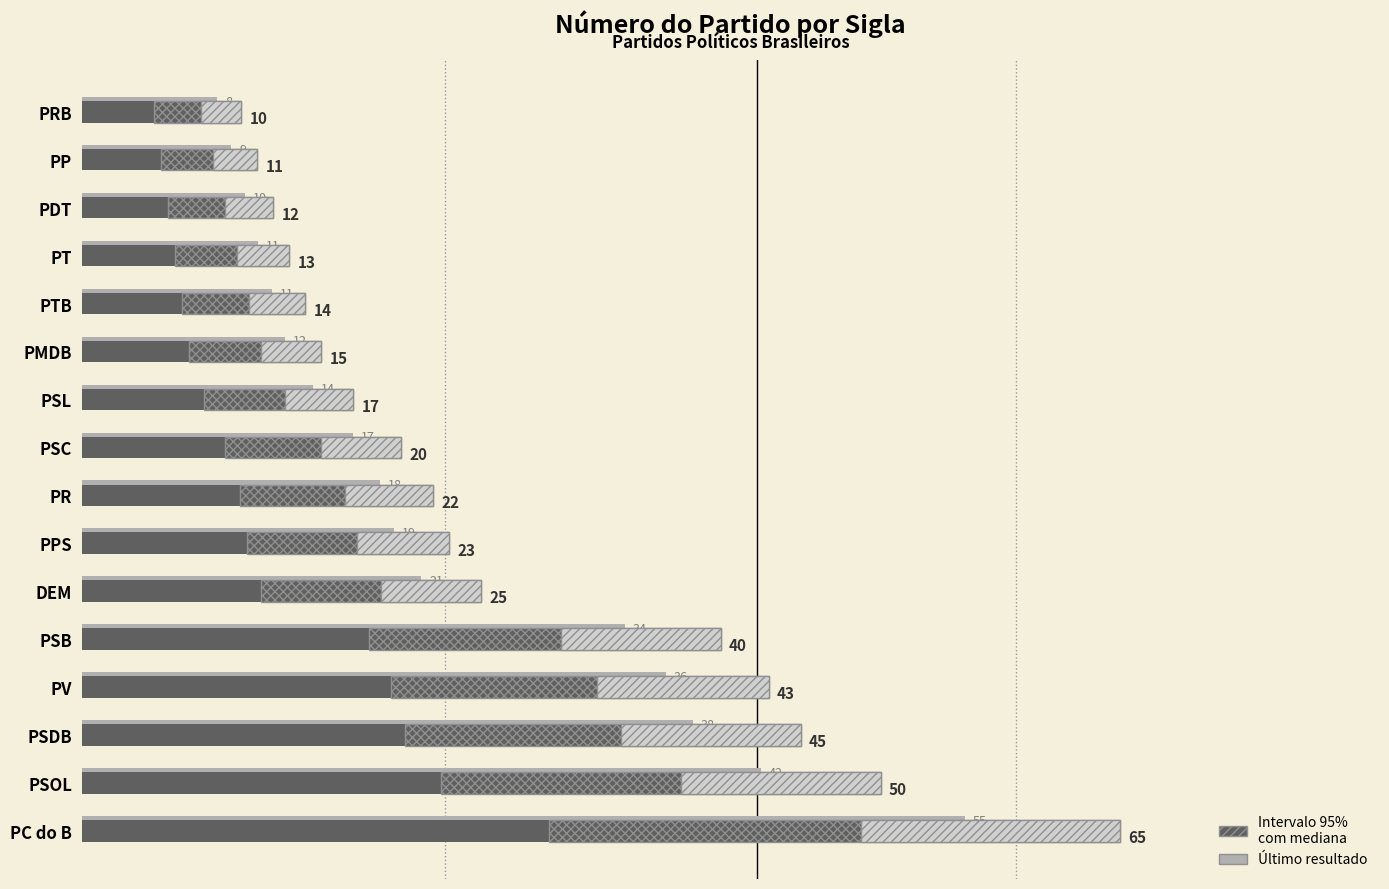

What is the sum of the Intervalo 95% values at PSC and PR?

23.1